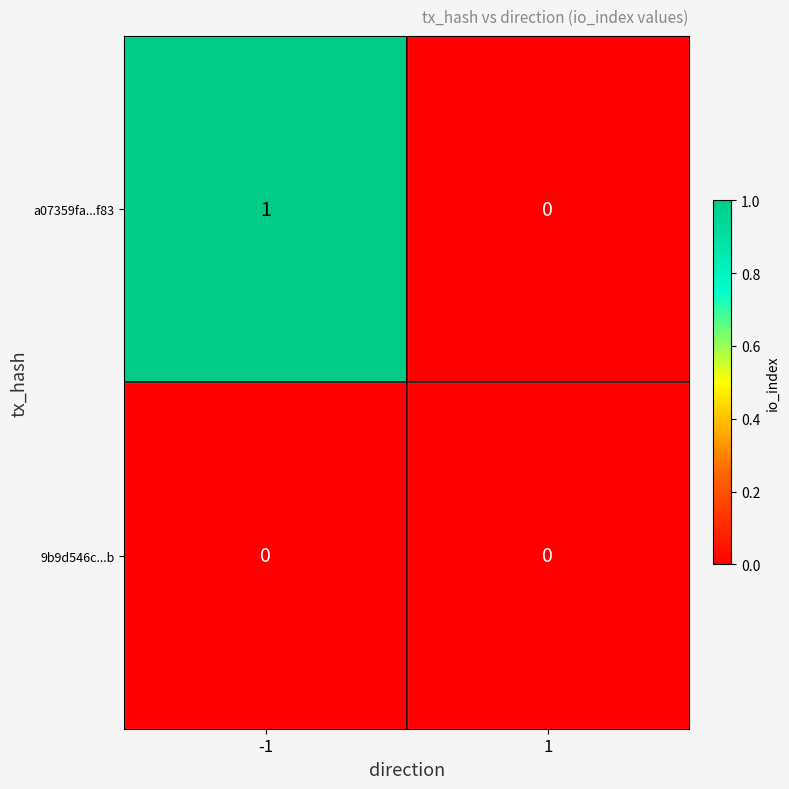

The a07359fa...f83 series shows 0 at 1. True or false?

True